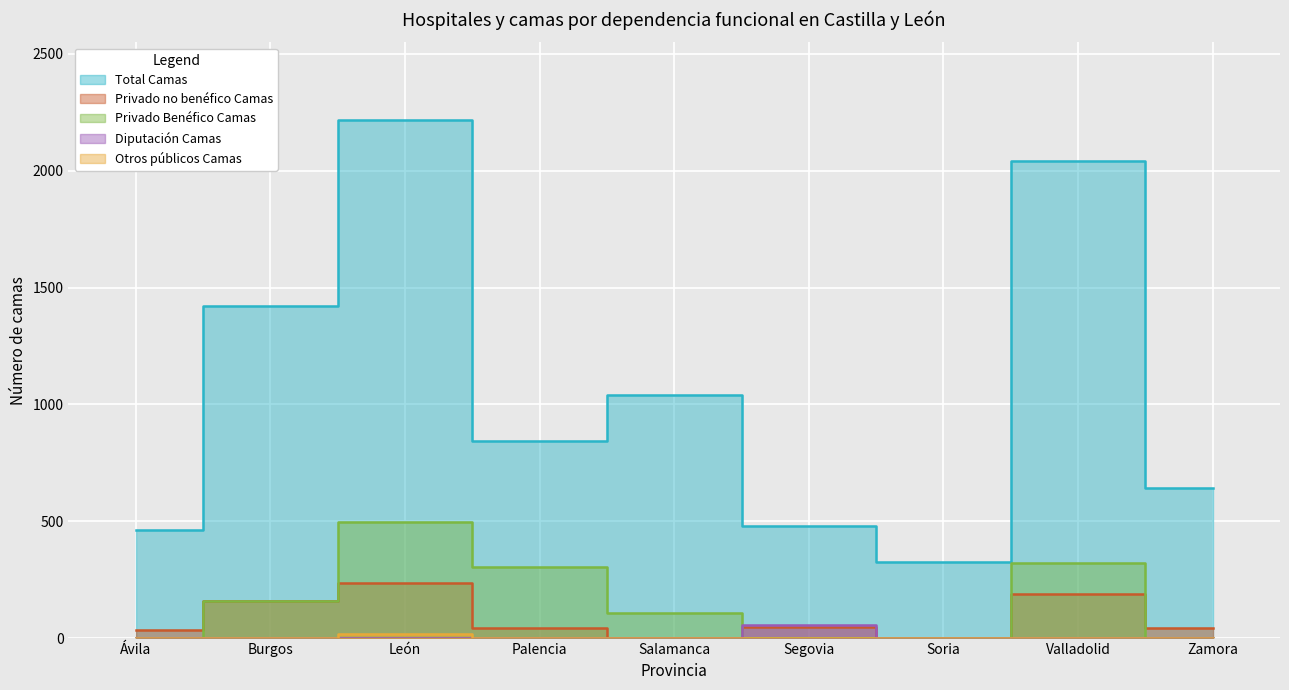

True or false: Otros públicos Camas and Total Camas cross at least once.

False